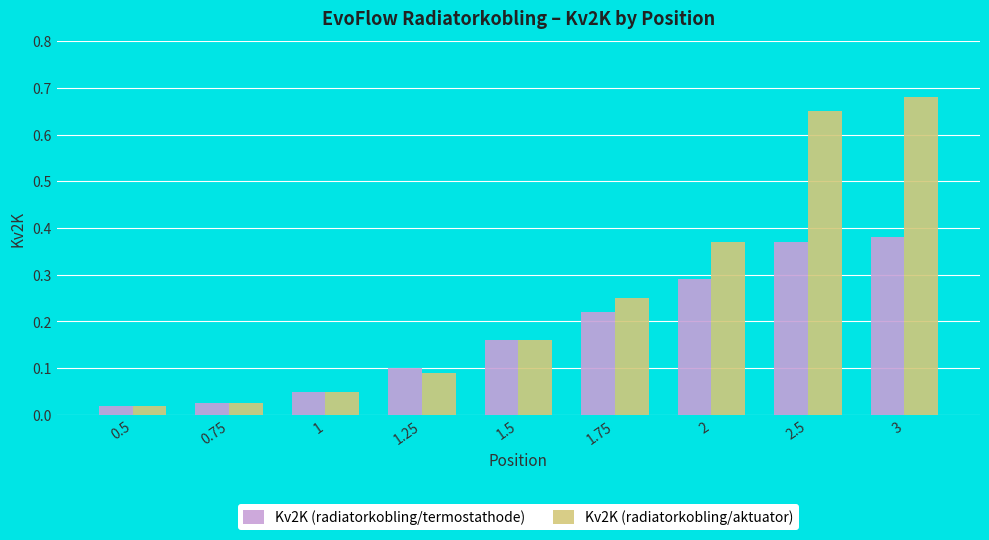

Which label corresponds to the largest value in the chart?

3